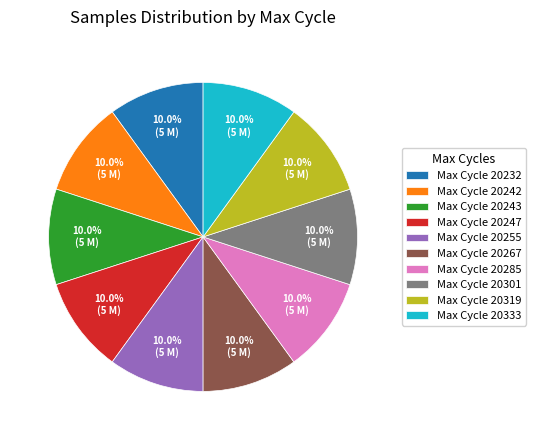

Combined, do Max Cycle 20243 and Max Cycle 20333 account for over 50%?

No